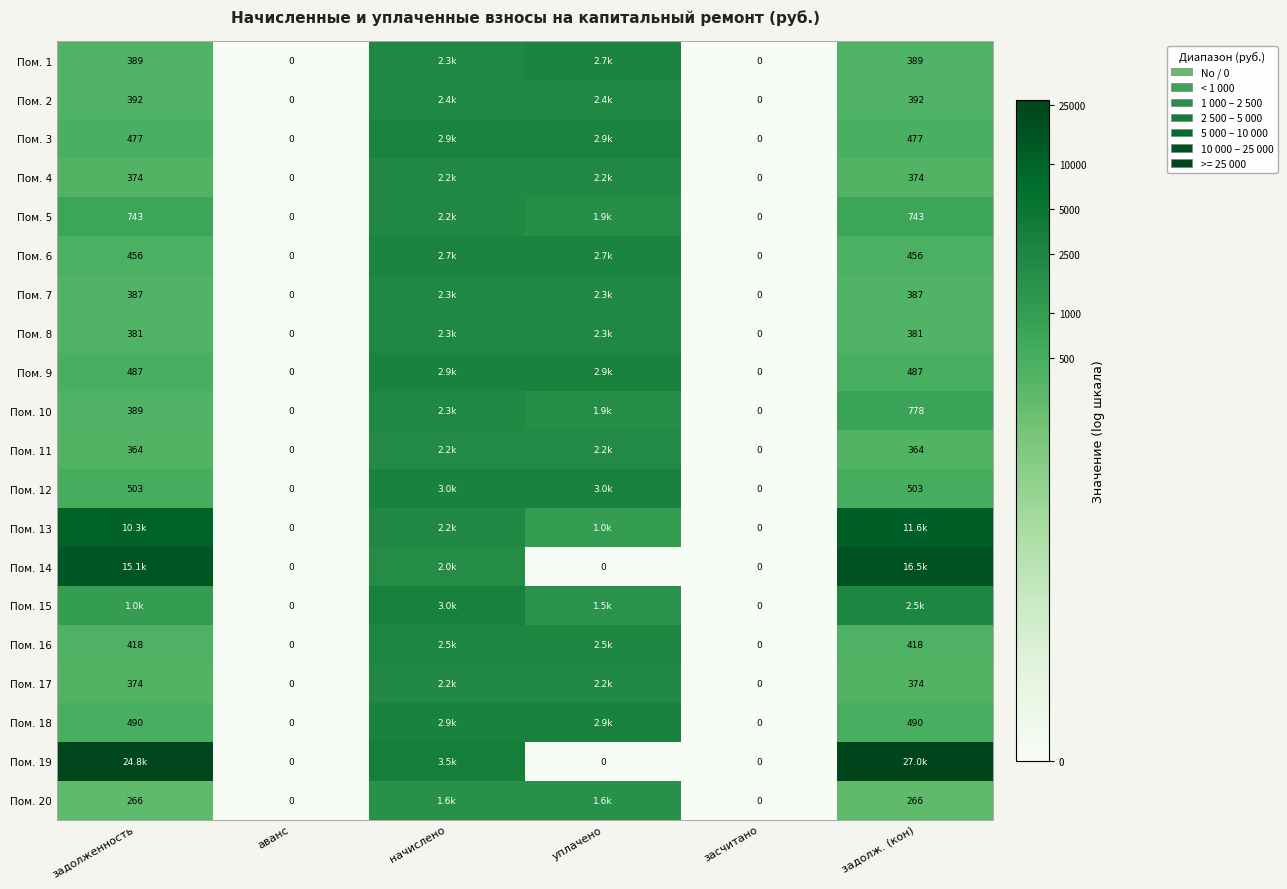

At which label is Пом. 9 closest to 3?

аванс